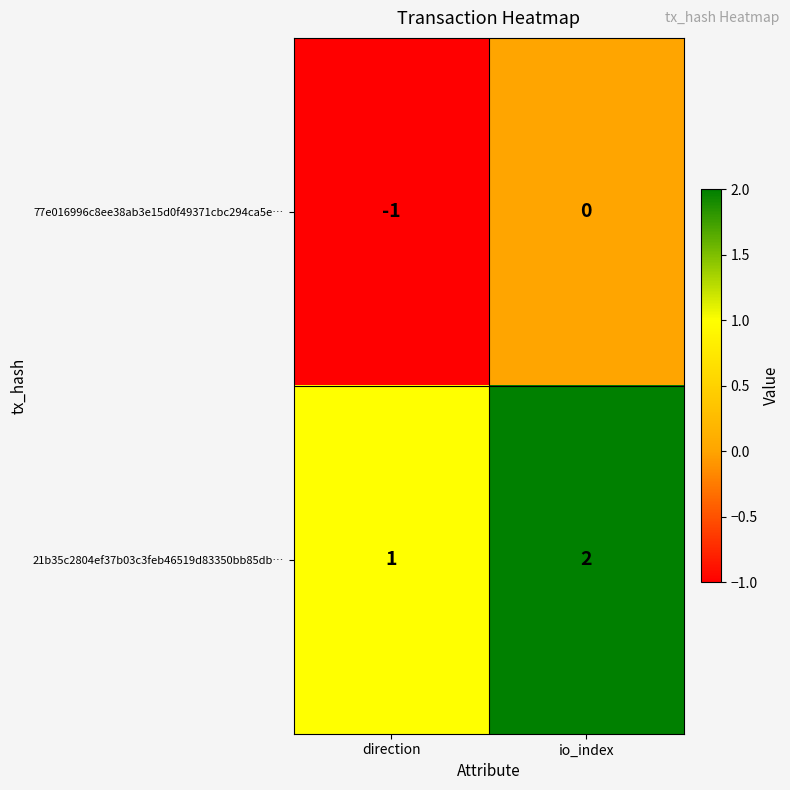

The 77e016996c8ee38ab3e15d0f49371cbc294ca5e… series shows 0 at io_index. True or false?

True